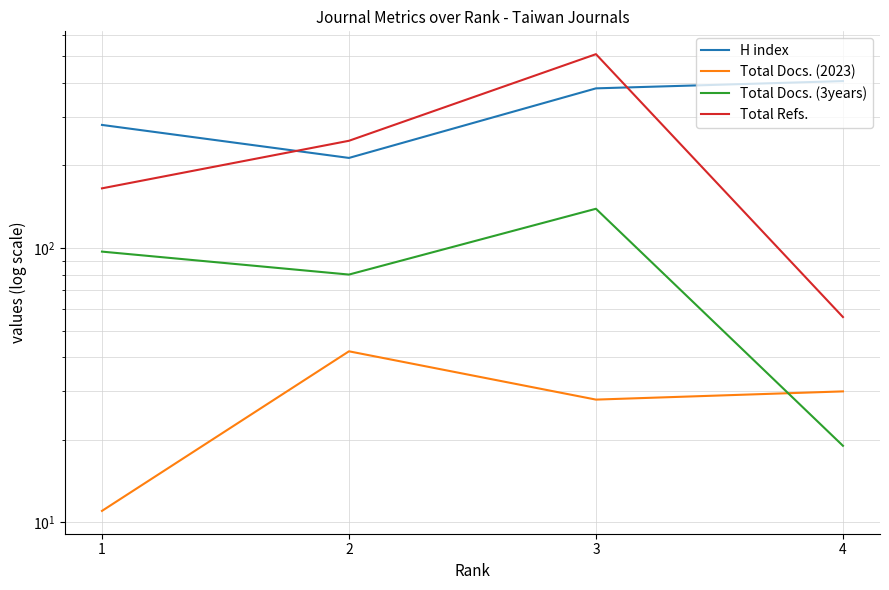

What is the sum of the Total Refs. values at 2 and 3?

755